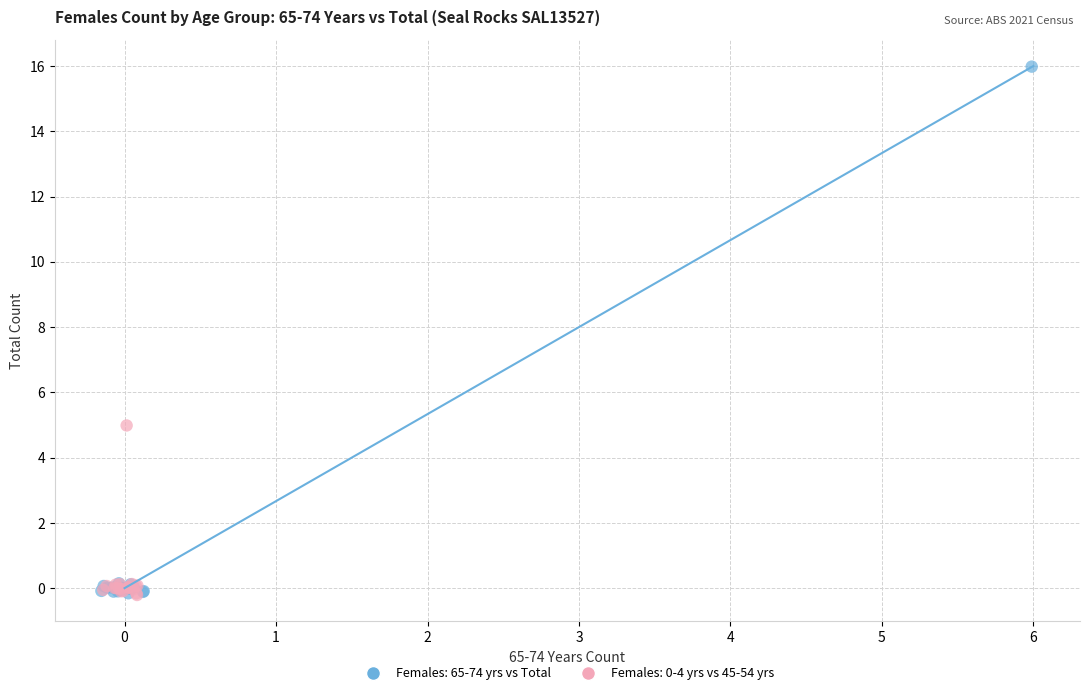

Which series contains the highest Y value?

Females: 65-74 yrs vs Total